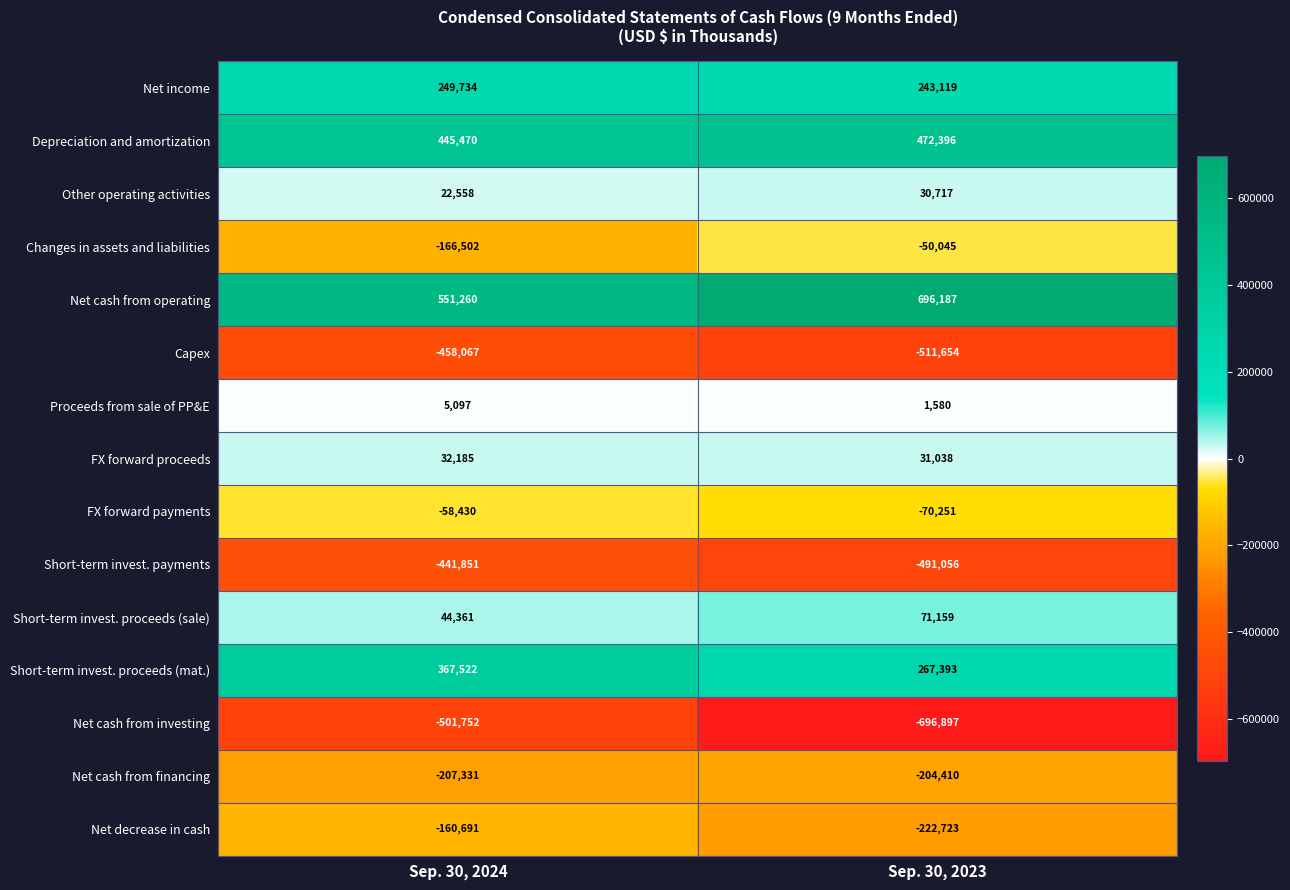

At which category is the sum across all series the highest?

Sep. 30, 2024